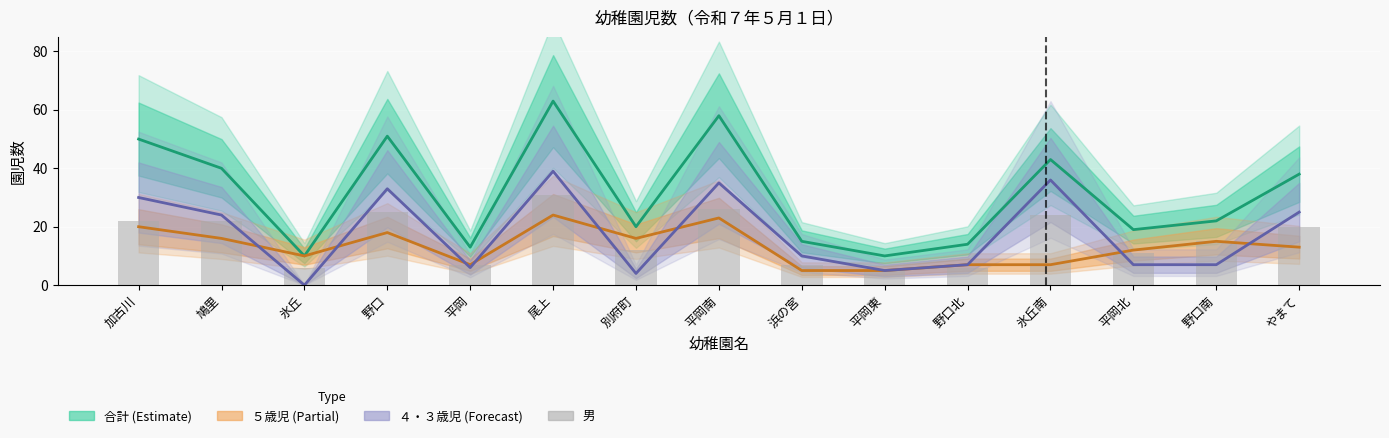

What is the difference between the second highest and second lowest values in the ５歳児 series?

18